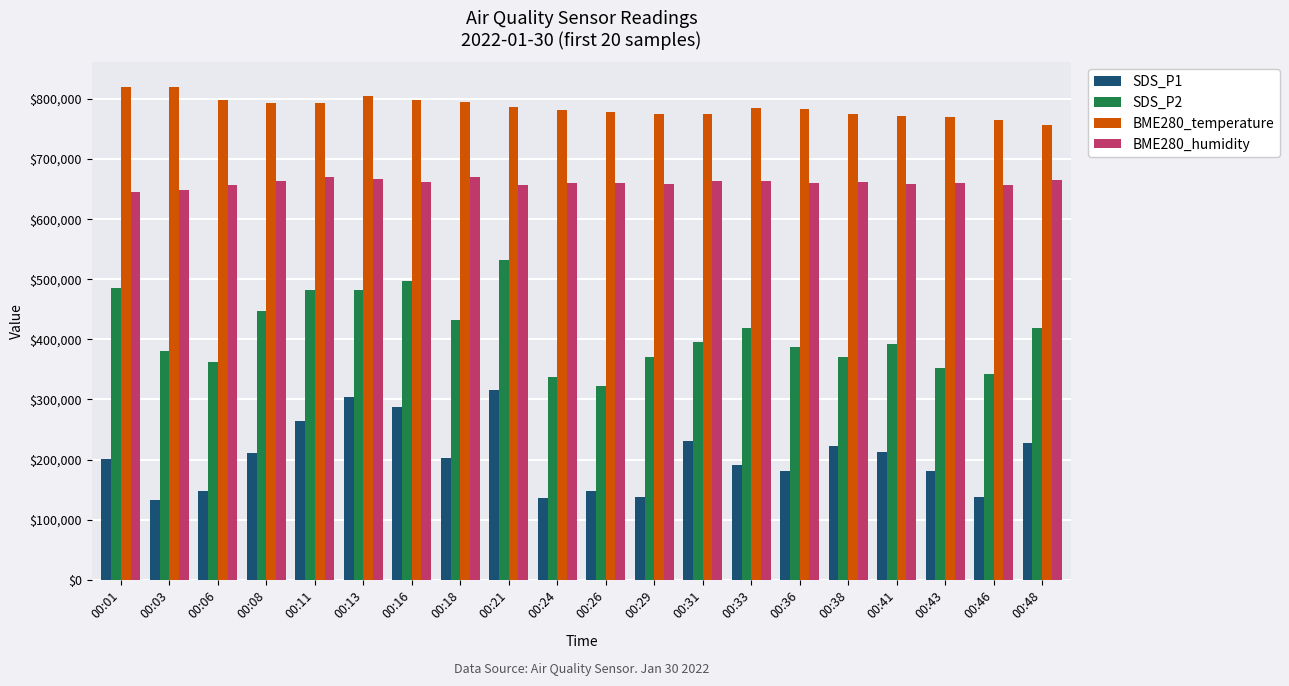

Where does the SDS_P1 series first go above 203000?

00:08